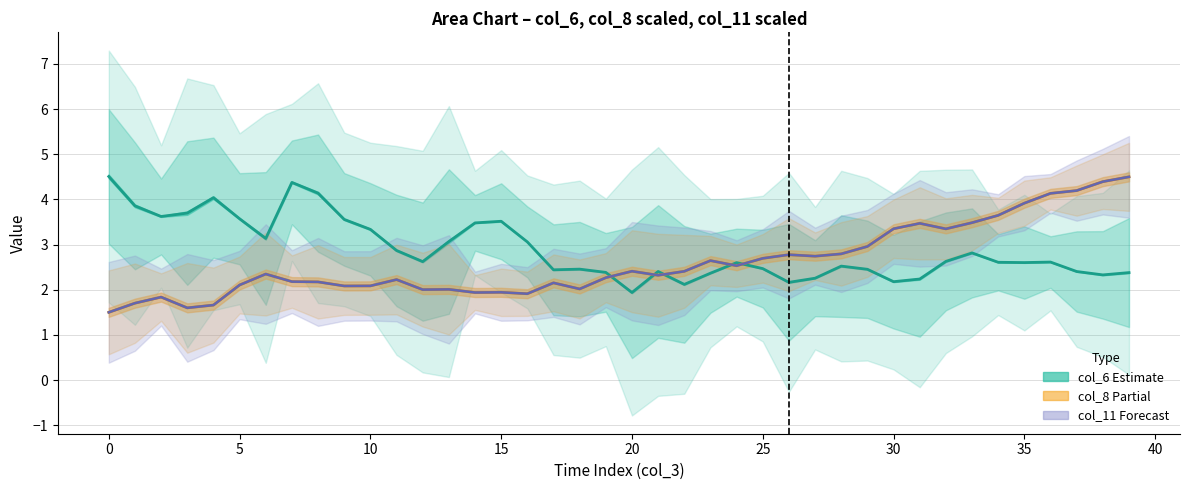

Reading right to left, transcribe all the data shown in this chart.

col_6 estimate: 2.4	2.3	2.4	2.6	2.6	2.6	2.8	2.6	2.2	2.2	2.5	2.5	2.3	2.2	2.5	2.6	2.4	2.1	2.4	1.9	2.4	2.5	2.4	3.1	3.5	3.5	3.1	2.6	2.9	3.3	3.6	4.1	4.4	3.1	3.6	4.0	3.7	3.6	3.9	4.5
col_8 scaled: 4.5	4.4	4.2	4.1	3.9	3.6	3.5	3.3	3.5	3.4	3.0	2.8	2.7	2.8	2.7	2.5	2.6	2.4	2.3	2.4	2.3	2.0	2.2	1.9	1.9	1.9	2.0	2.0	2.2	2.1	2.1	2.2	2.2	2.3	2.1	1.7	1.6	1.8	1.7	1.5
col_11 scaled: 4.5	4.4	4.2	4.1	3.9	3.6	3.5	3.3	3.5	3.4	3.0	2.8	2.7	2.8	2.7	2.5	2.6	2.4	2.3	2.4	2.3	2.0	2.2	1.9	1.9	1.9	2.0	2.0	2.2	2.1	2.1	2.2	2.2	2.3	2.1	1.7	1.6	1.8	1.7	1.5